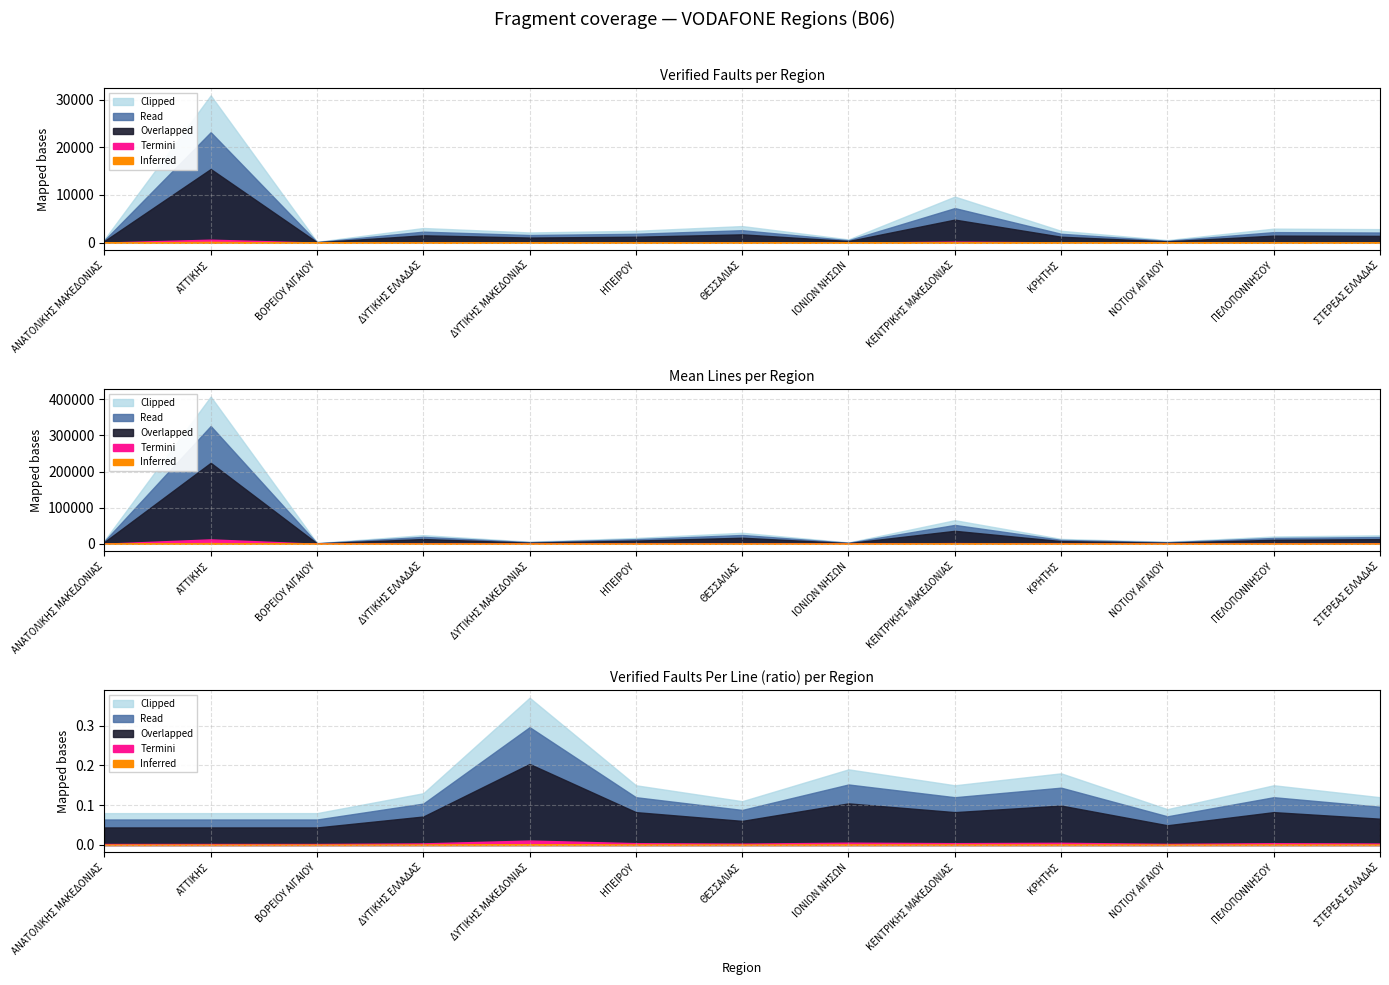

What is the difference between the MeanLines values at ΣΤΕΡΕΑΣ ΕΛΛΑΔΑΣ and ΑΝΑΤΟΛΙΚΗΣ ΜΑΚΕΔΟΝΙΑΣ?

14431.0